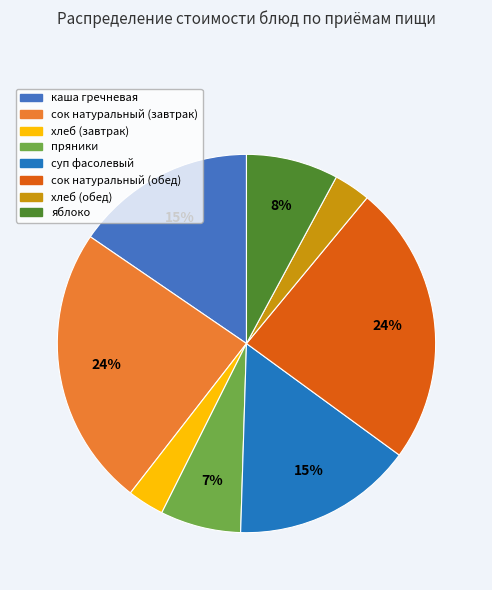

Does яблоко represent more than half of the total?

No